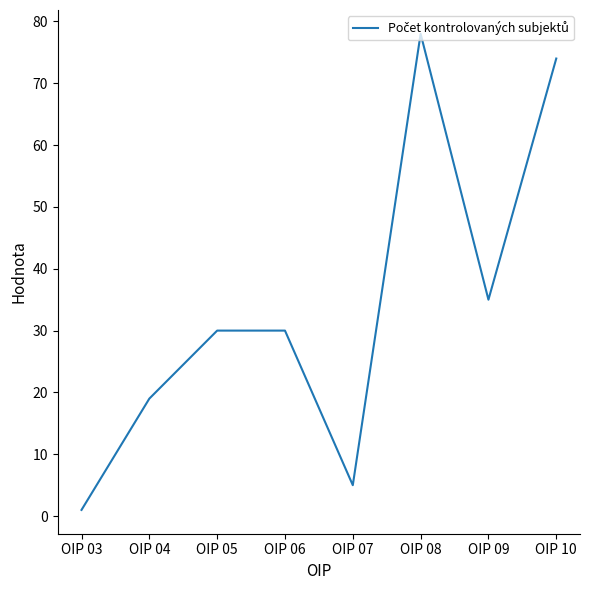

What is the change in value from OIP 03 to OIP 06?

+29